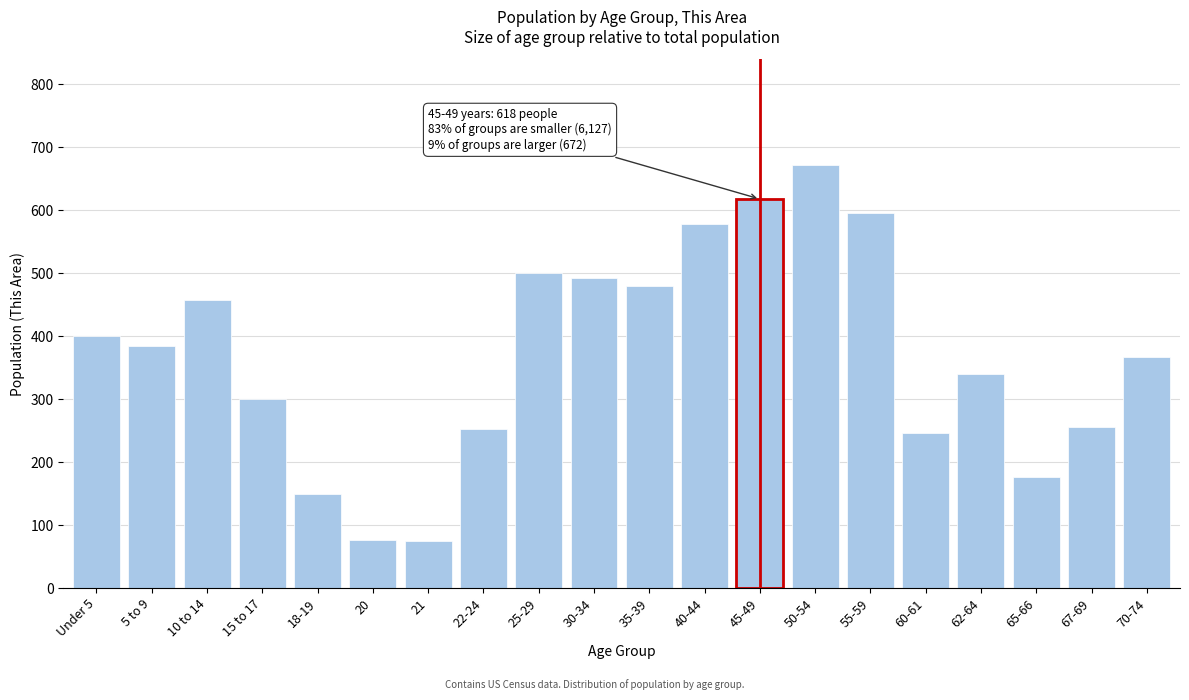

What is the difference between the values at 15 to 17 and Under 5?

100